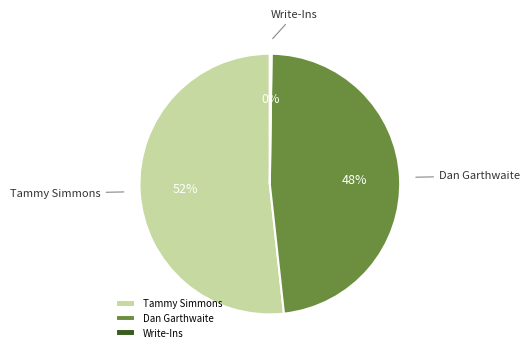

The Tammy Simmons slice represents 66% of the pie. True or false?

False